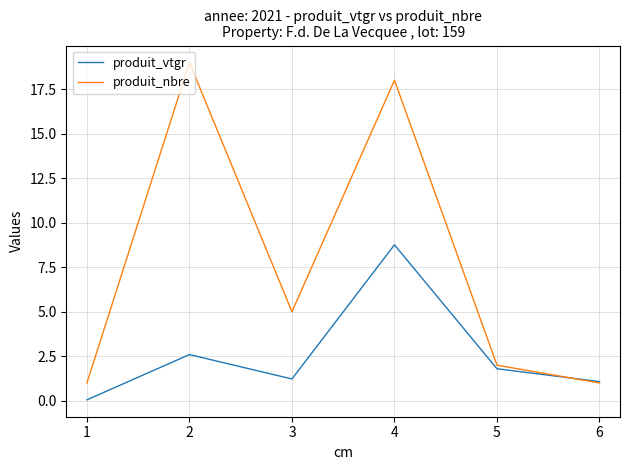

Is the value of produit_vtgr at 3 greater than the value of produit_nbre at 4?

No